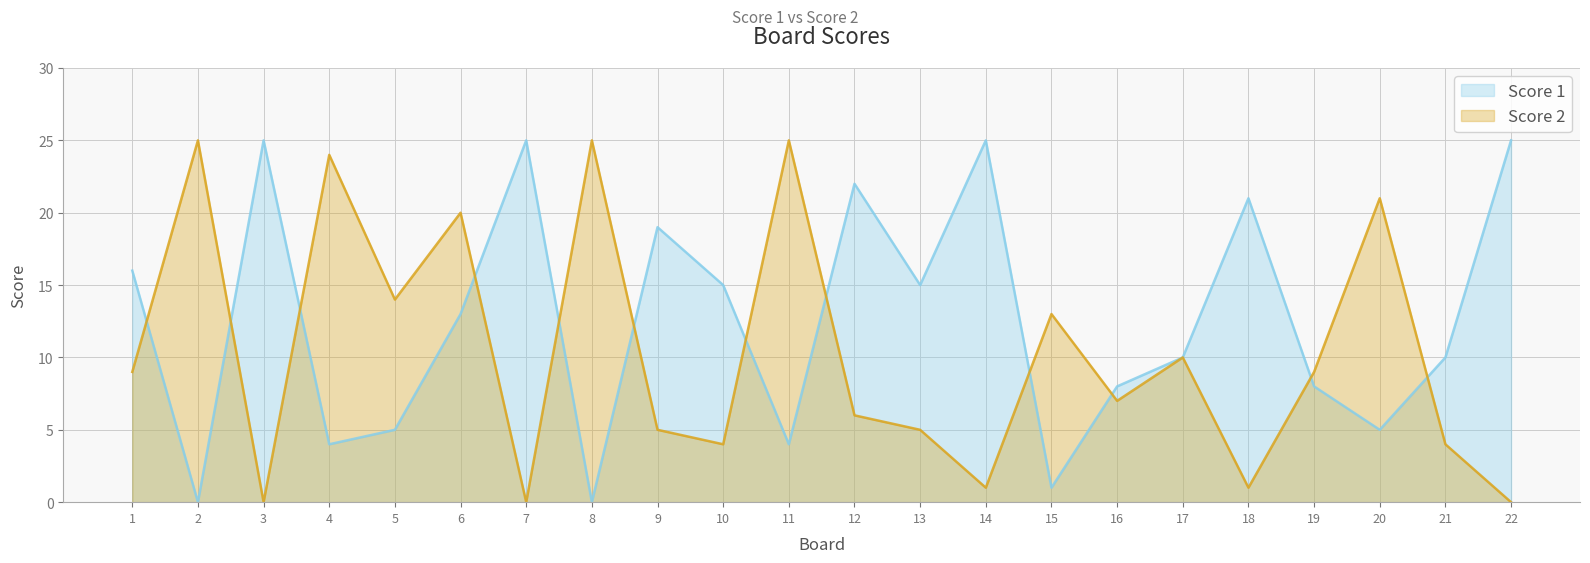

How many data points in Score 1 are above 13?

10